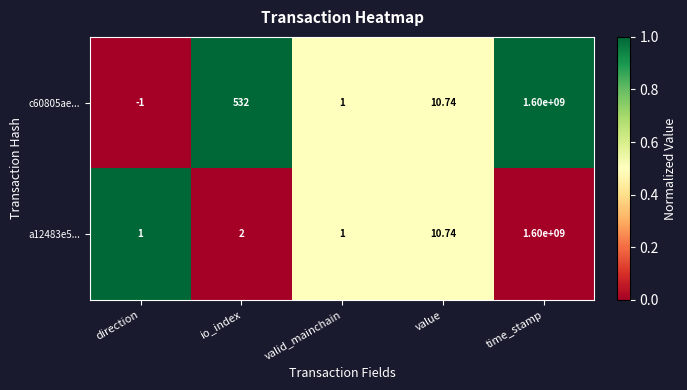

Rank the categories by c60805ae... value from lowest to highest.

direction, valid_mainchain, value, io_index, time_stamp